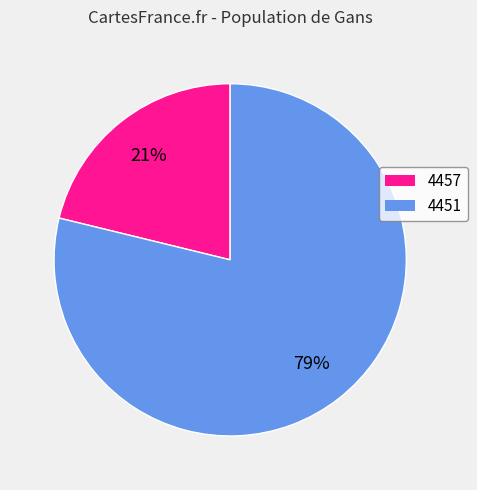

To the nearest percent, what is the difference between the largest and smallest slice percentages?

58%